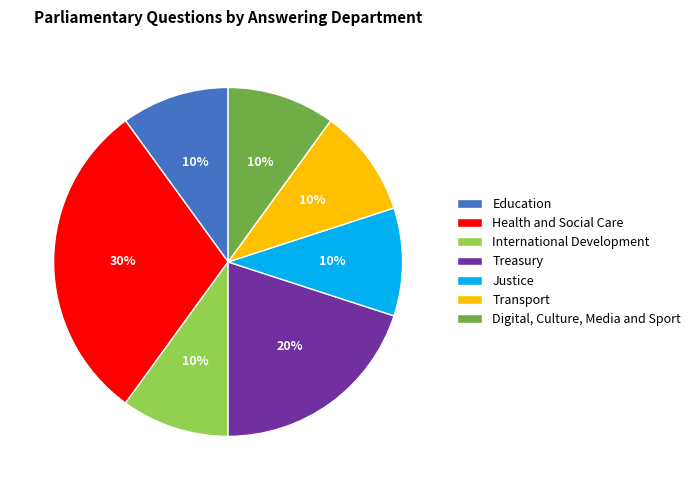

Is the sum of Transport and International Development greater than half?

No